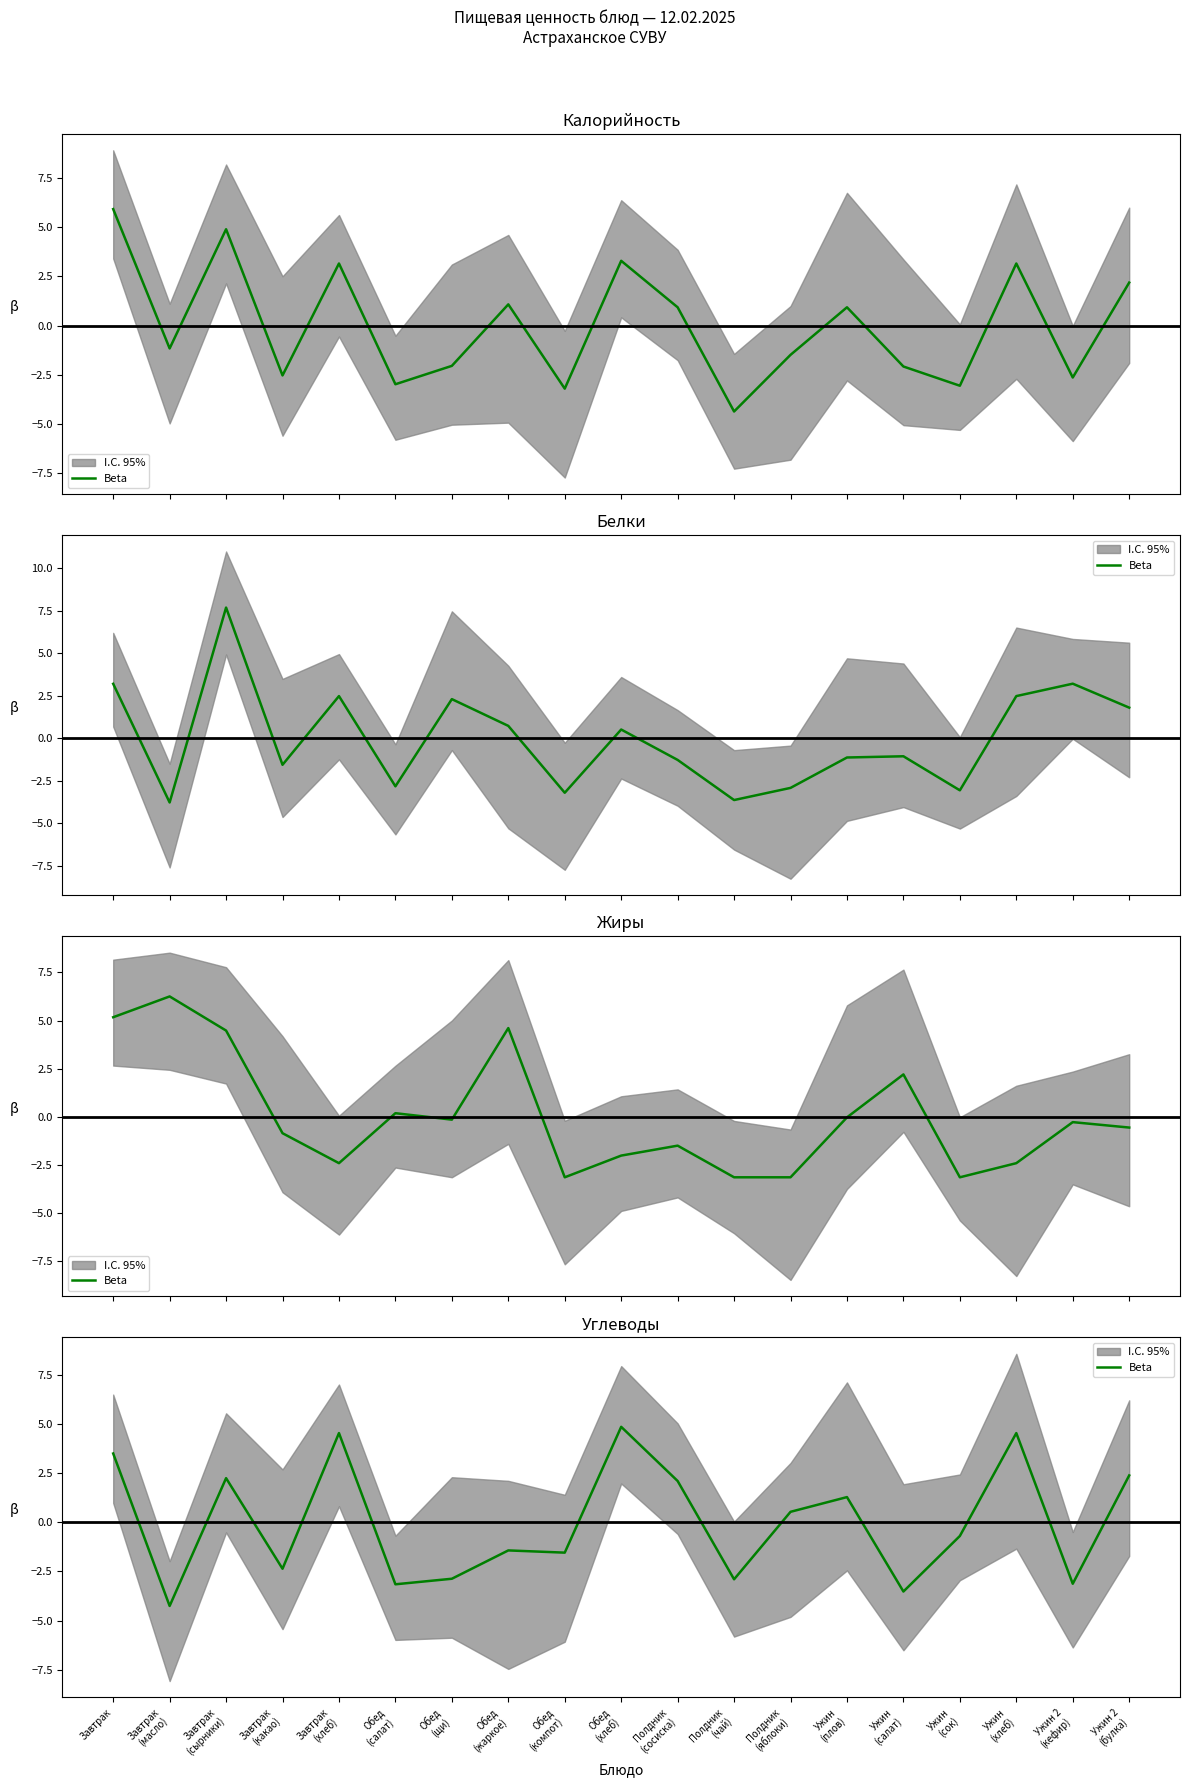

What is the change in value from Завтрак
(сырники) to Завтрак
(хлеб)?

+2.3